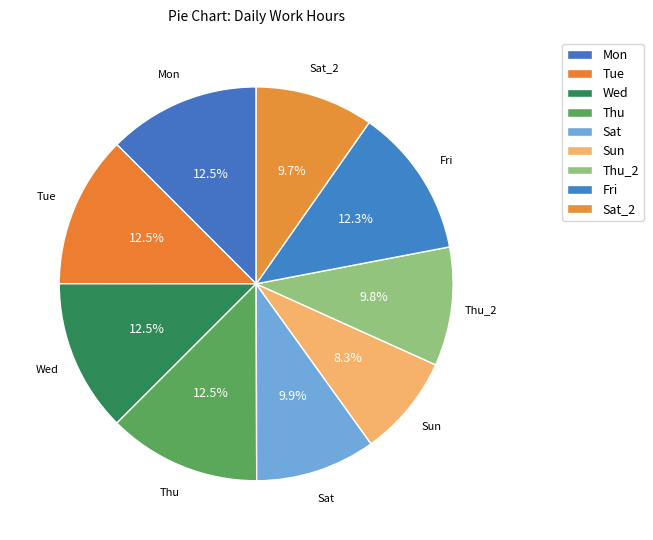

What is the smallest slice in the pie chart?

Sun